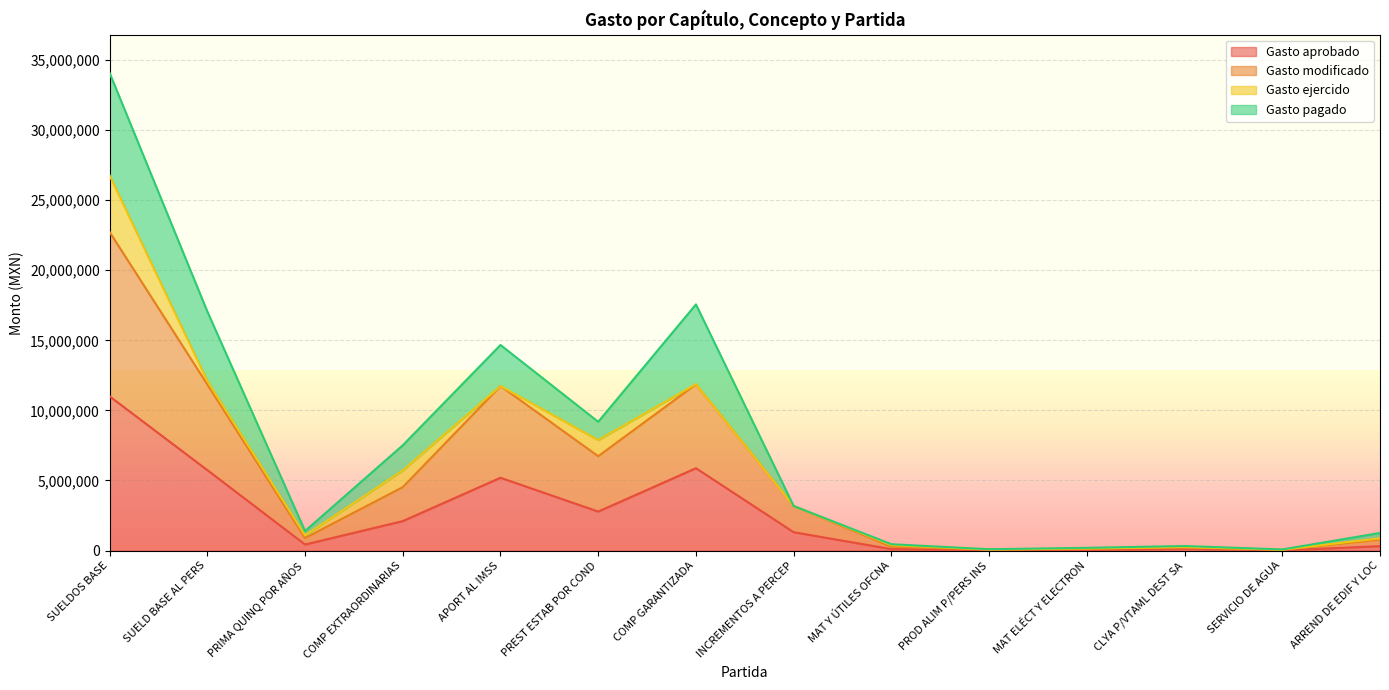

What is the sum of the Gasto modificado values at SERVICIO DE AGUA and PRIMA QUINQ POR AÑOS?

943332.0